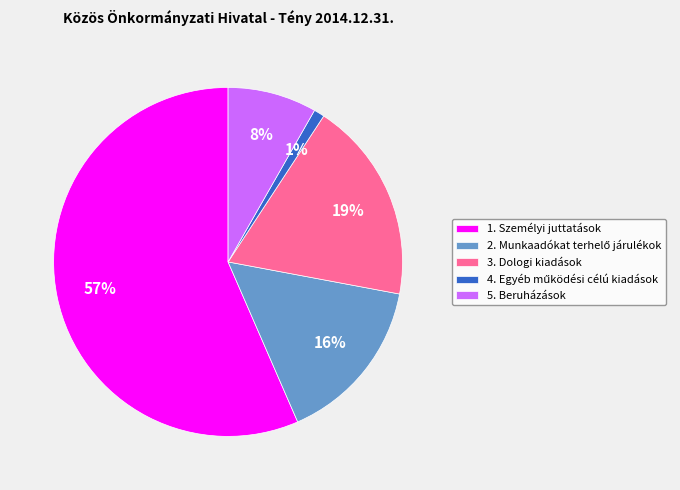

What percentage is the 5. Beruházások slice, to the nearest percent?

8%